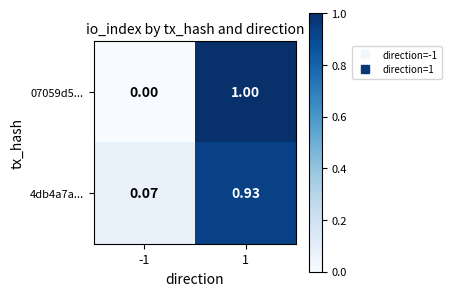

How many distinct data groups are displayed?

2